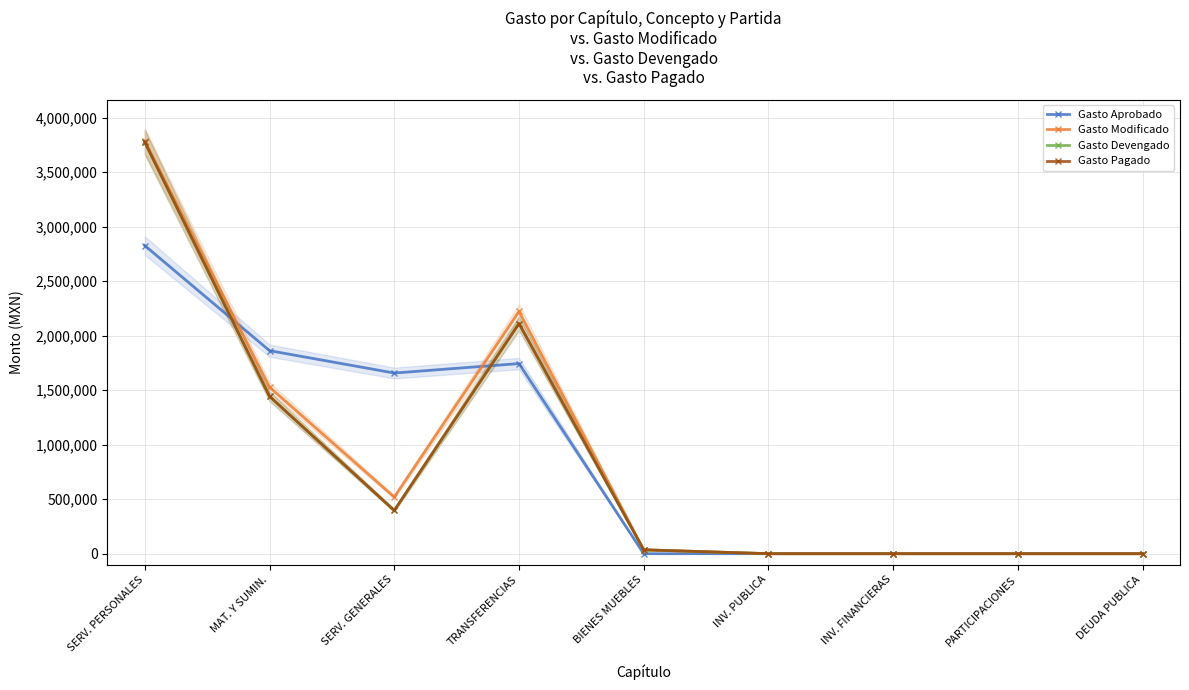

Between MAT. Y SUMIN. and INV. PUBLICA, which is larger?

MAT. Y SUMIN.